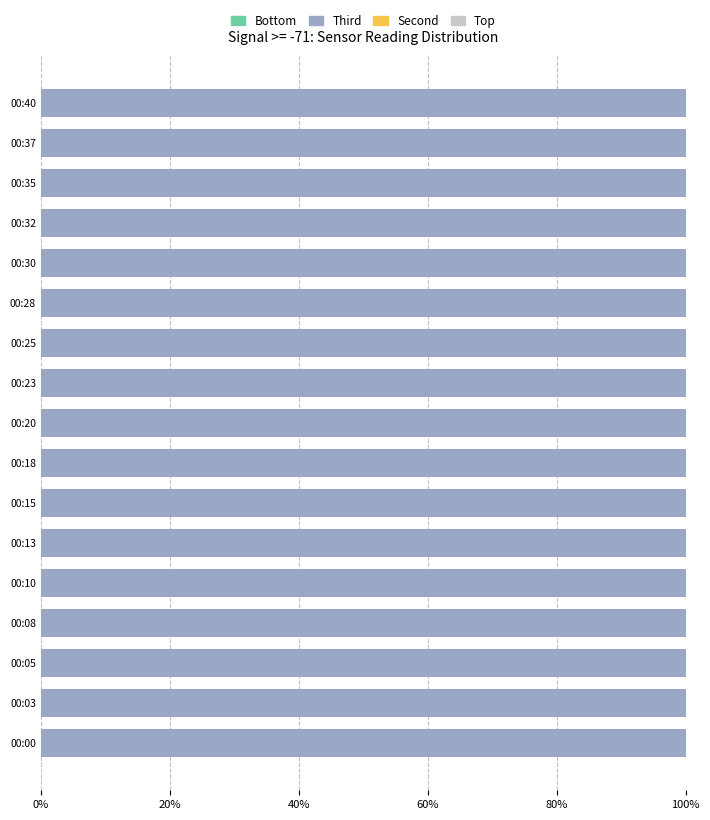

How many data points does each series have?

17